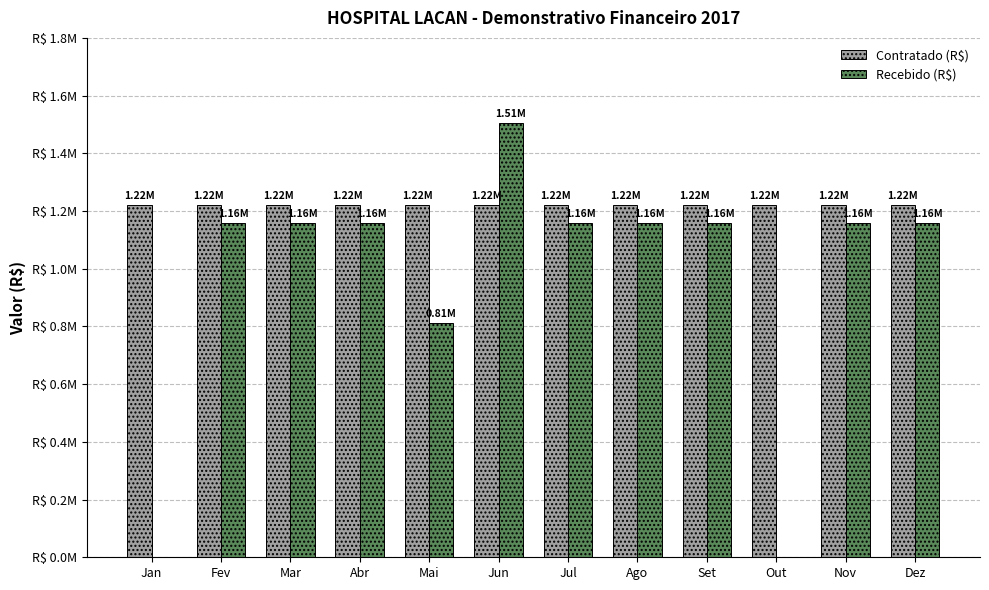

List the labels in order of Recebido (R$) value, smallest first.

Jan, Out, Mai, Fev, Mar, Abr, Jul, Ago, Set, Nov, Dez, Jun